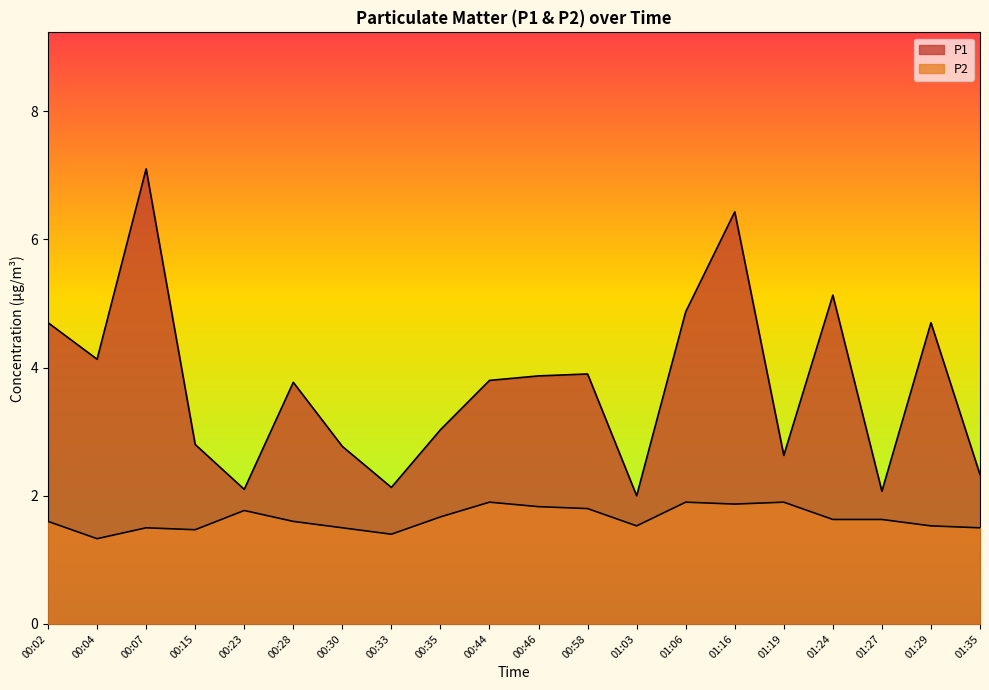

Reading left to right, list all the values displayed in this chart.

P1: 00:02=4.7	00:04=4.1	00:07=7.1	00:15=2.8	00:23=2.1	00:28=3.8	00:30=2.8	00:33=2.1	00:35=3.0	00:44=3.8	00:46=3.9	00:58=3.9	01:03=2.0	01:06=4.9	01:16=6.4	01:19=2.6	01:24=5.1	01:27=2.1	01:29=4.7	01:35=2.3
P2: 00:02=1.6	00:04=1.3	00:07=1.5	00:15=1.5	00:23=1.8	00:28=1.6	00:30=1.5	00:33=1.4	00:35=1.7	00:44=1.9	00:46=1.8	00:58=1.8	01:03=1.5	01:06=1.9	01:16=1.9	01:19=1.9	01:24=1.6	01:27=1.6	01:29=1.5	01:35=1.5